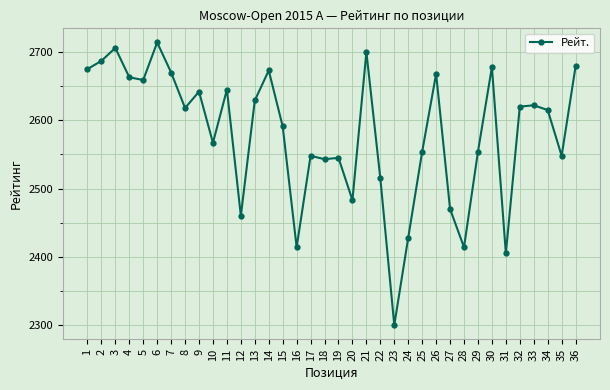

What is the greatest value displayed?

2714